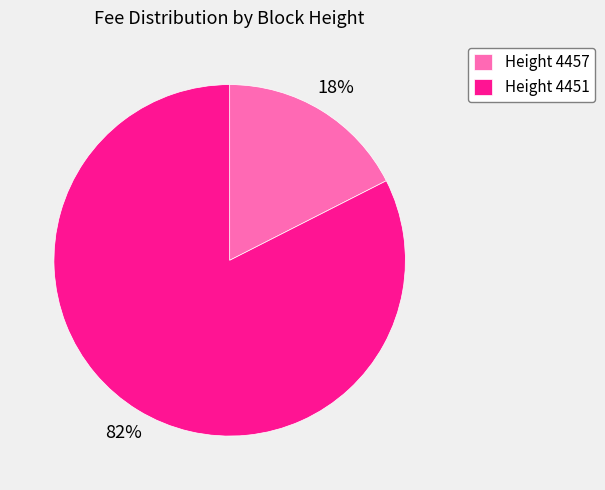

Rank the categories by value from lowest to highest.

Height 4457, Height 4451